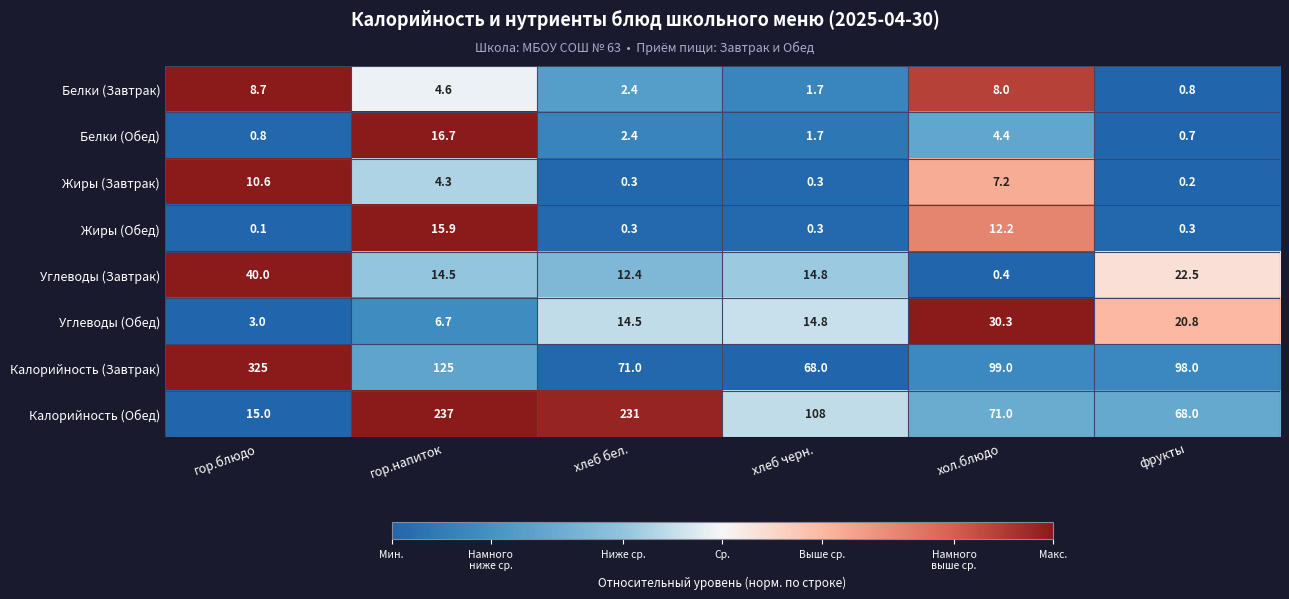

What is the total value across all series at хлеб черн.?

209.6